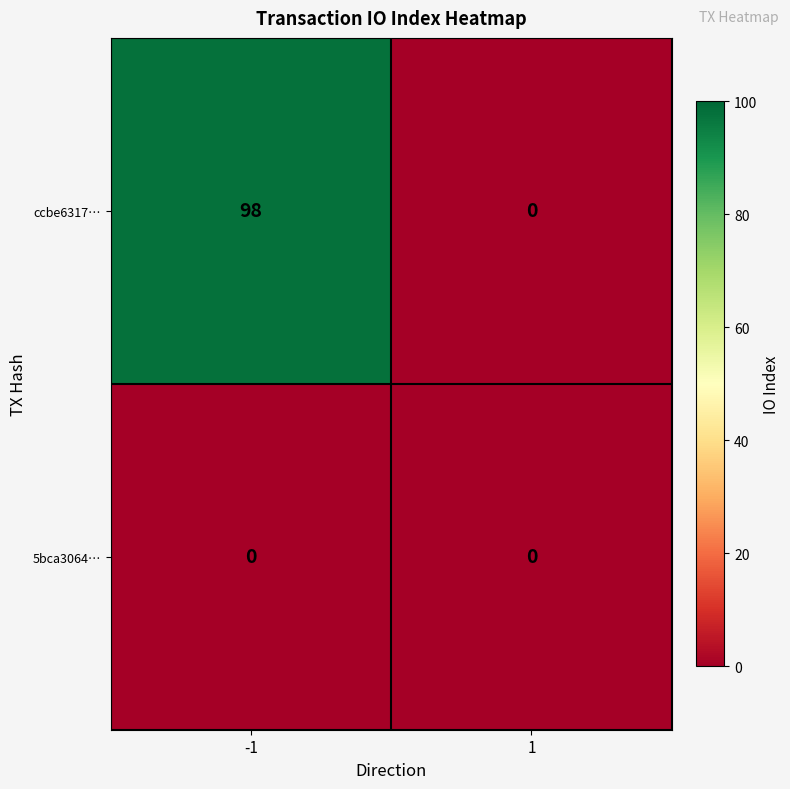

How many series are shown in this chart?

2